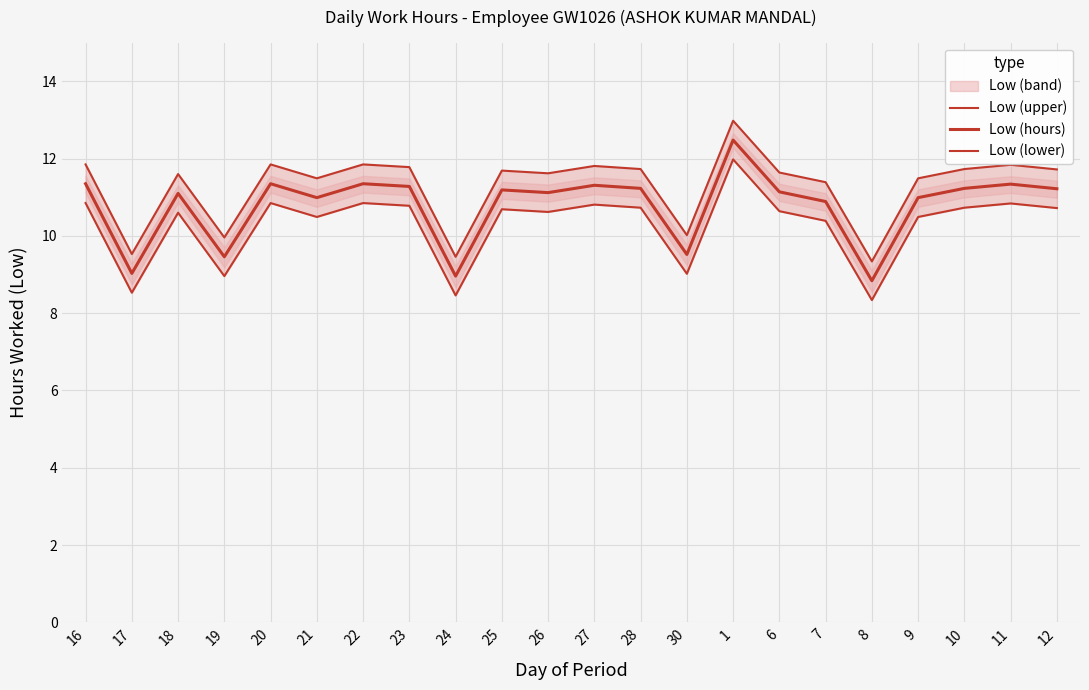

Is it true that Low (lower) equals 5.5 at 30?

False